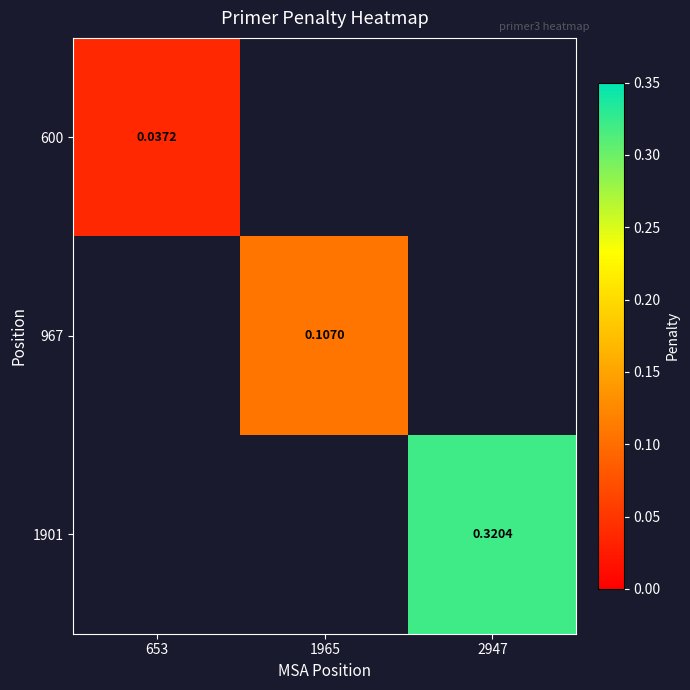

Is the value of 600 at 653 greater than the value of 967 at 1965?

No